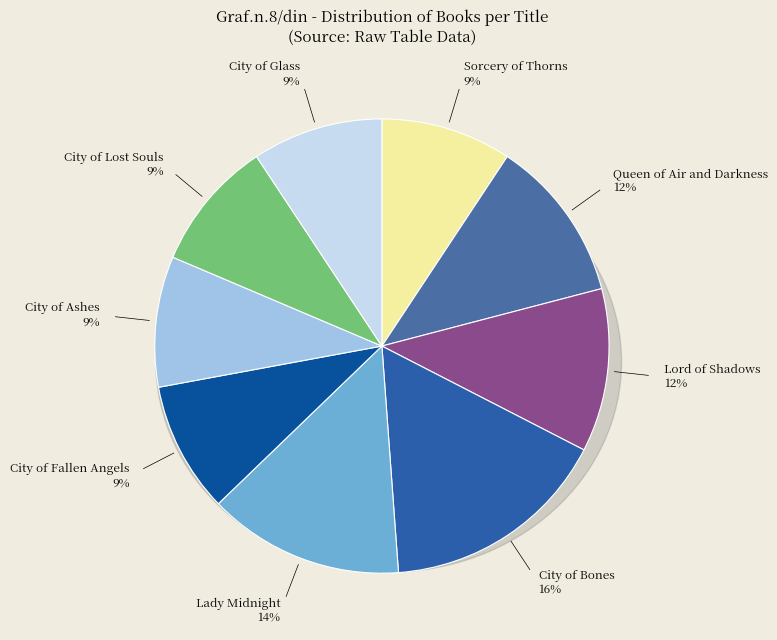

To the nearest percent, what is the average slice percentage?

11%